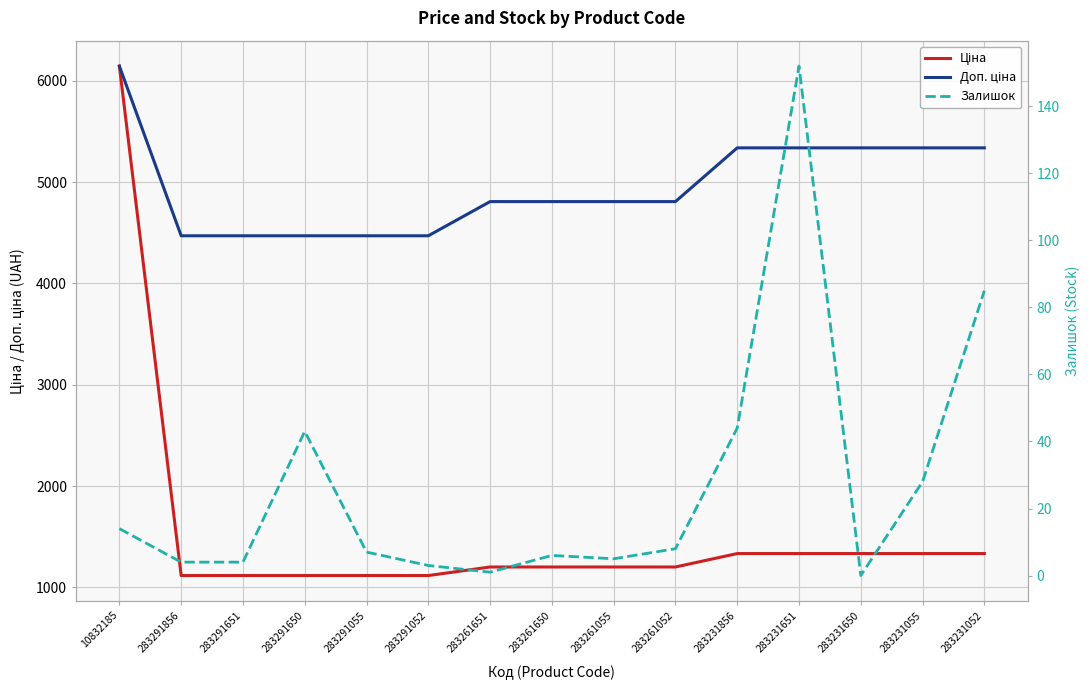

Is it true that Ціна equals 1425.7 at 10832185?

False